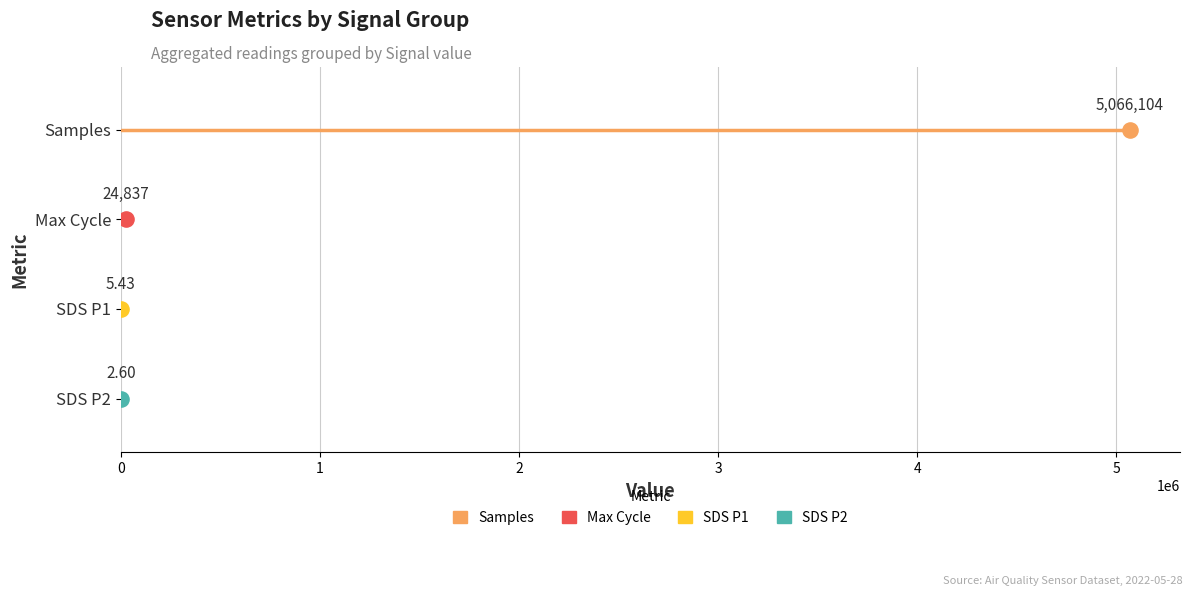

Which series reaches the maximum Y coordinate?

Samples